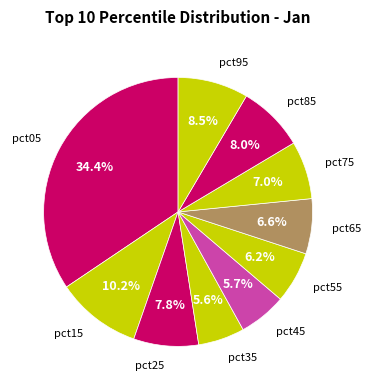

What percentage is the pct45 slice, to the nearest percent?

6%